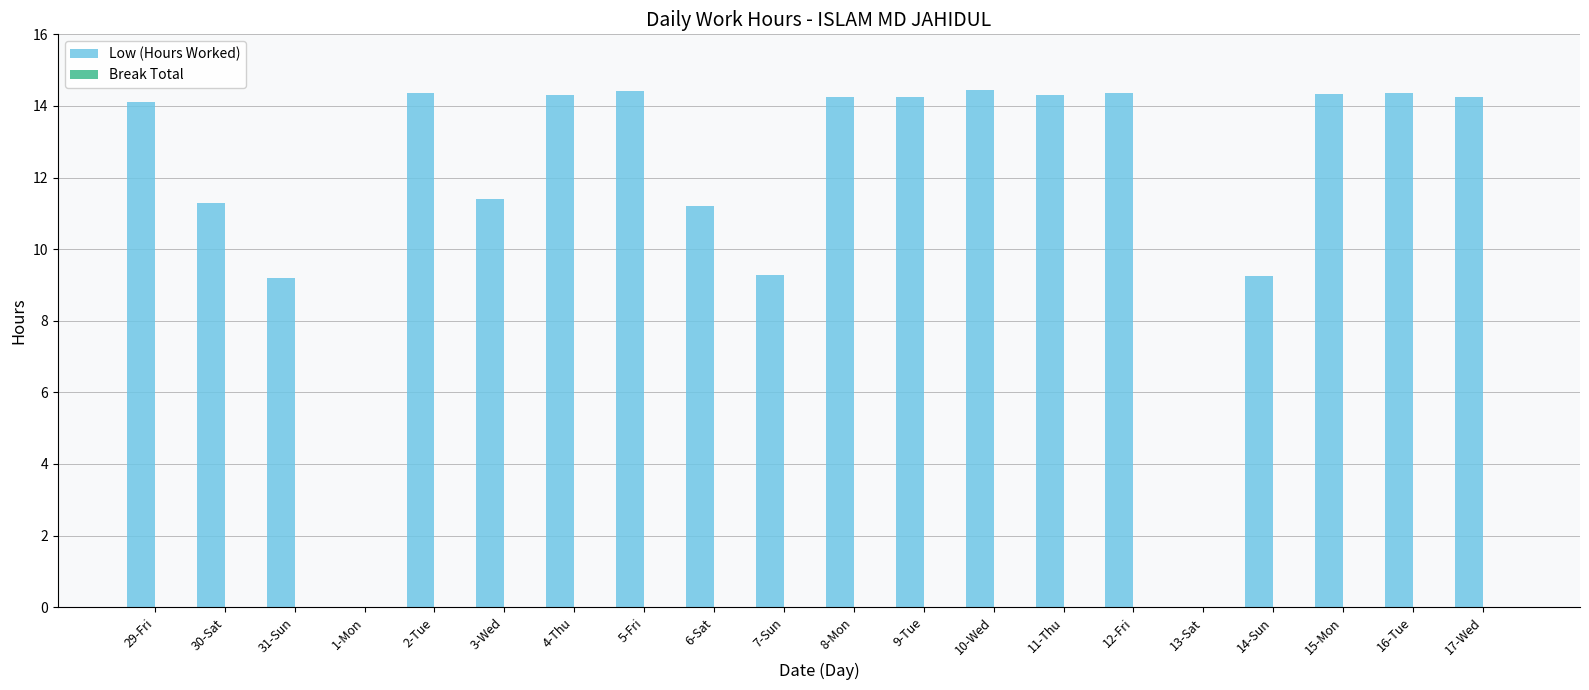

What is the greatest value displayed?

14.4